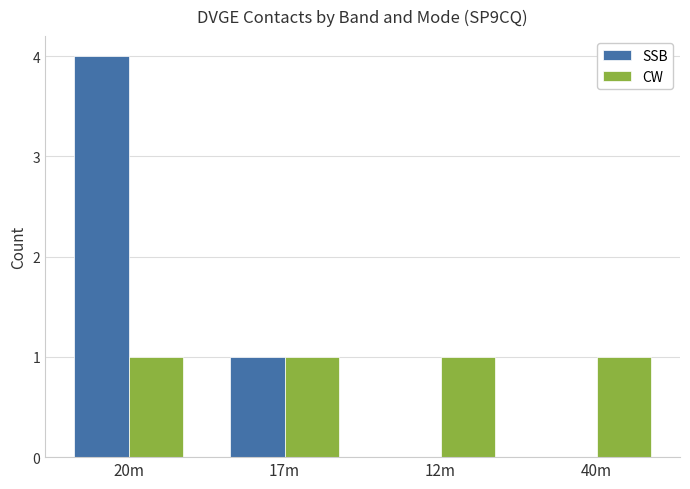

True or false: SSB has a value of 5 at 20m.

False